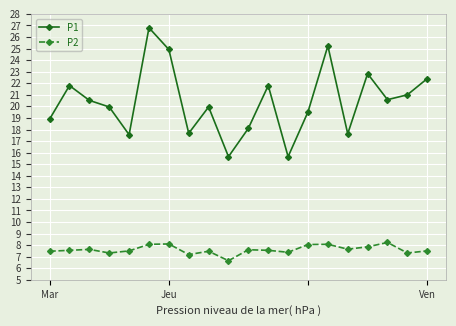

Which series has the largest total across all categories?

P1